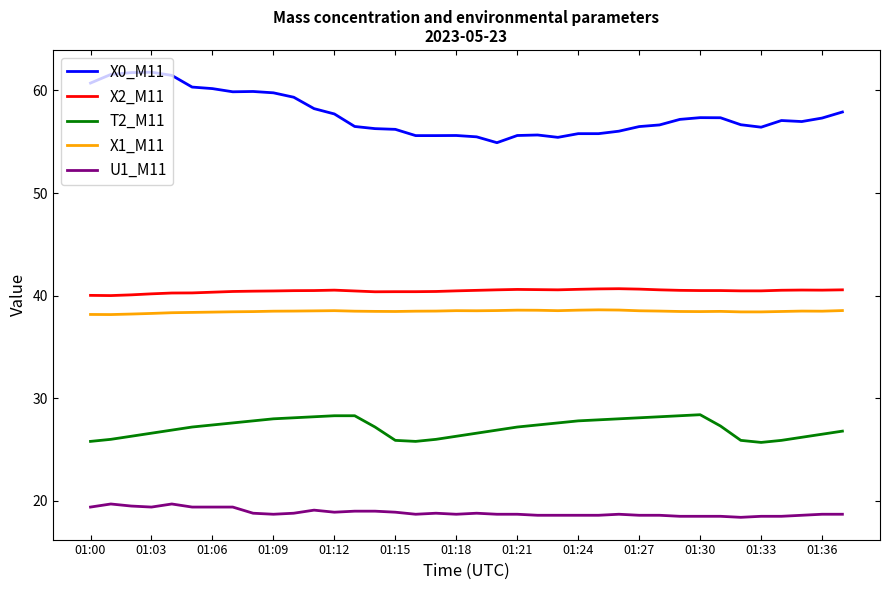

What is the average value of the X2_M11 series?

40.5